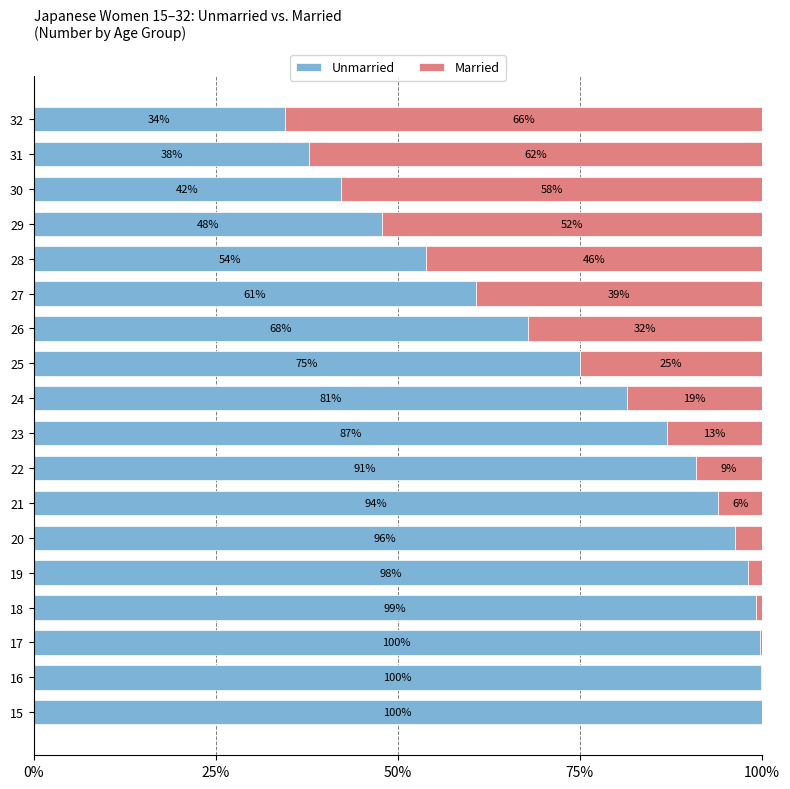

What are all the series names shown in the legend?

Unmarried, Married